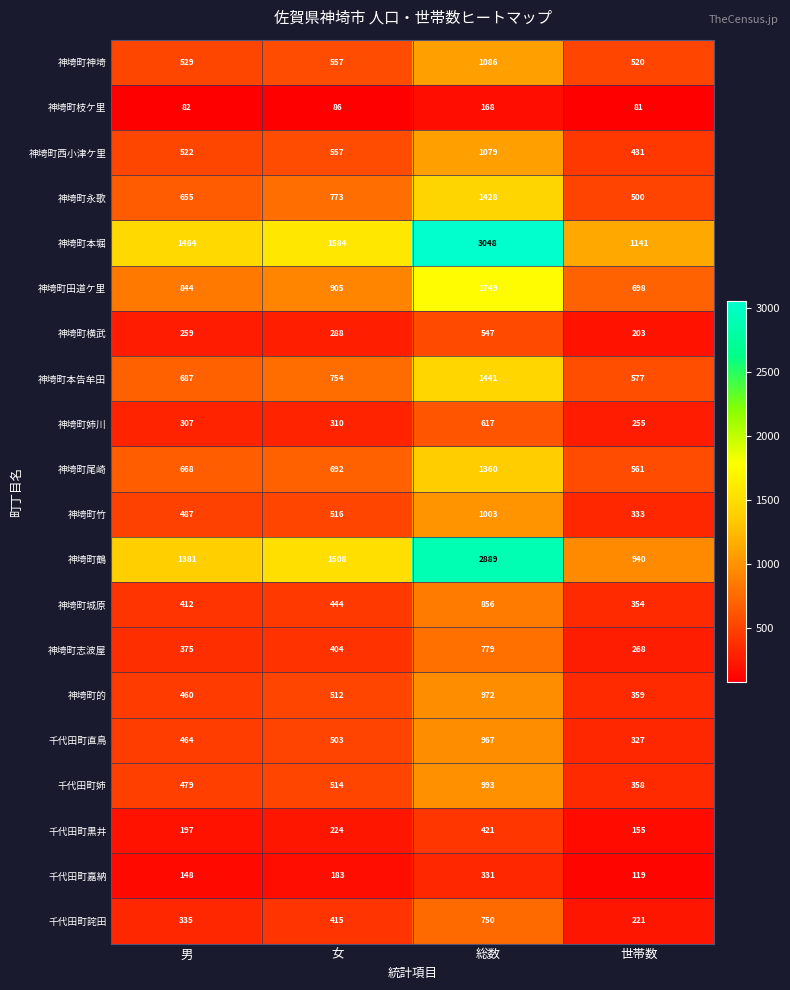

Read the 神埼町的 value at 世帯数, to the nearest 50.

350